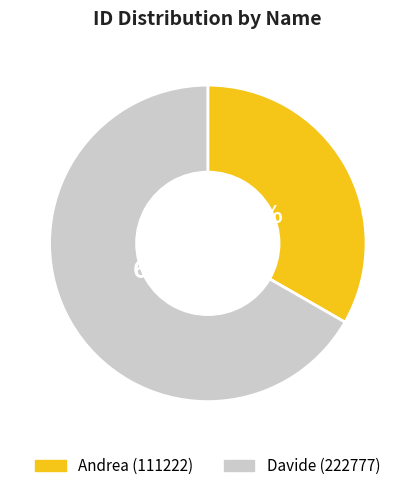

How many slices are in this pie chart?

2